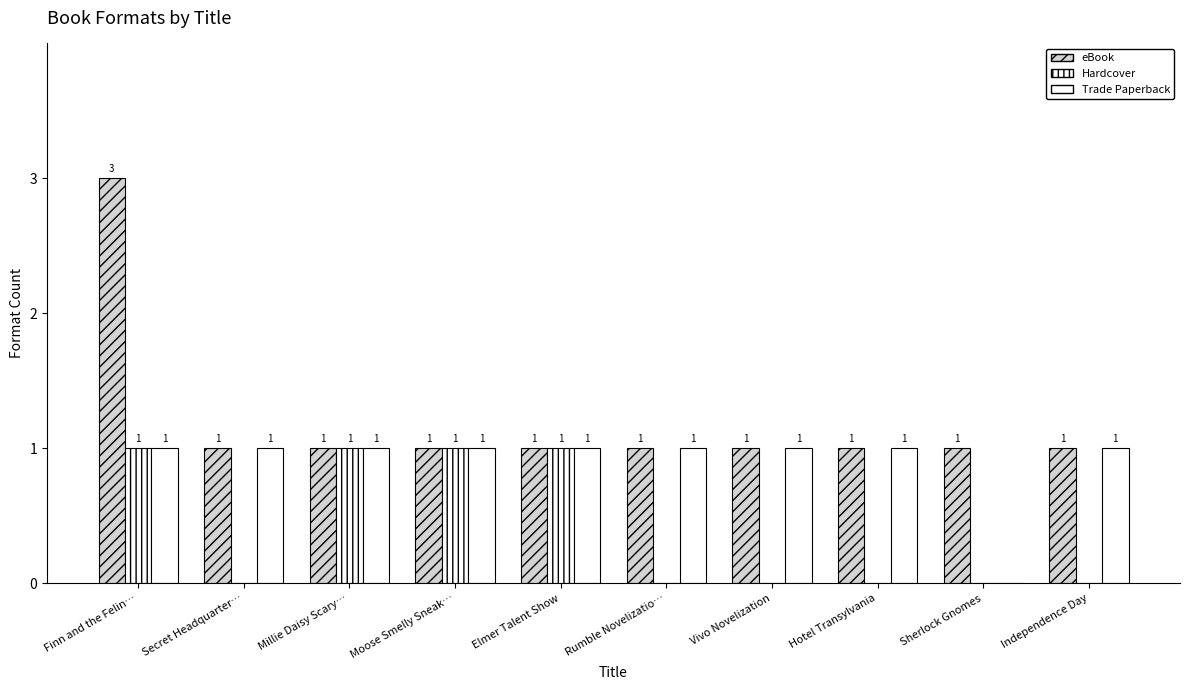

Where is eBook nearest to the value 2?

Finn and the Felin…